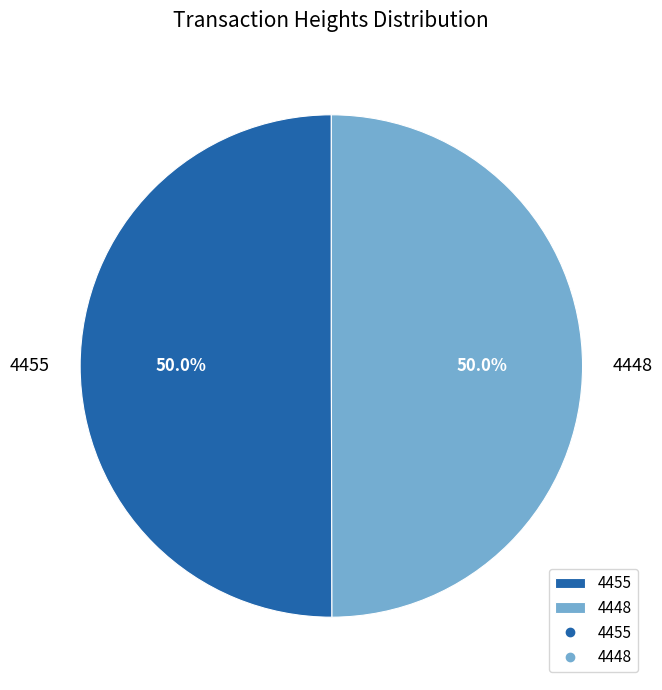

Combined, do 4455 and 4448 account for over 50%?

Yes